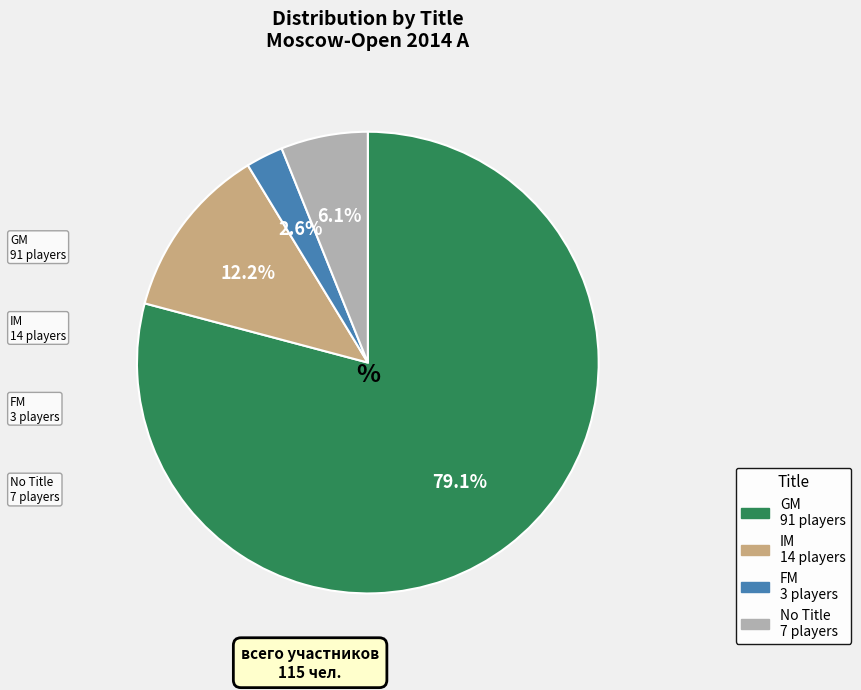

To the nearest percent, what is the average slice percentage?

25%